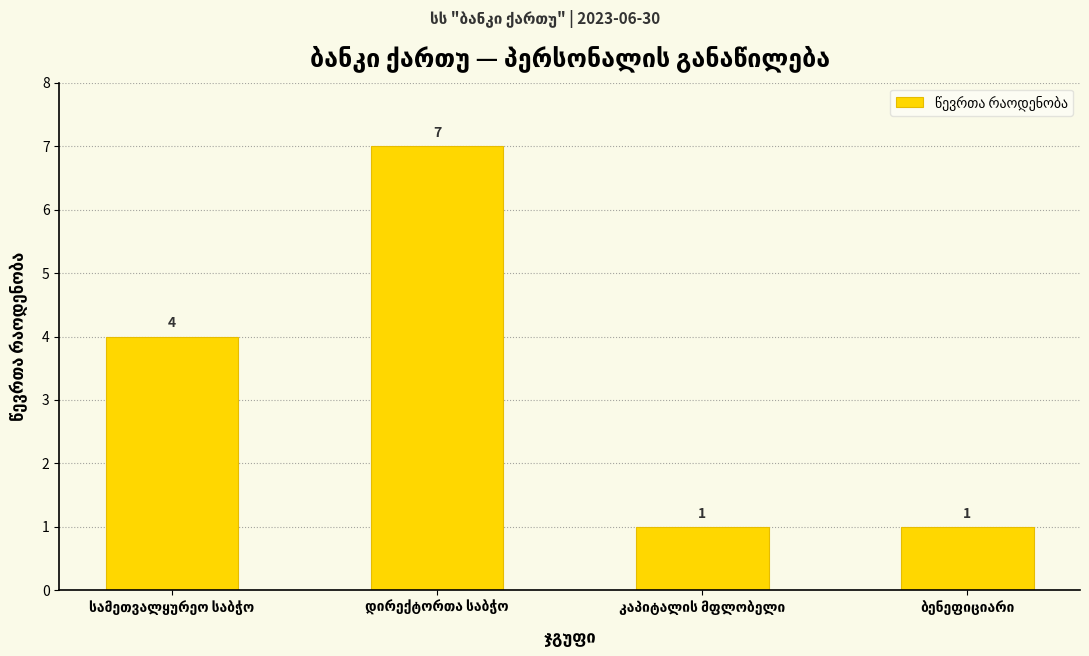

Reading left to right, list all the values displayed in this chart.

4	7	1	1